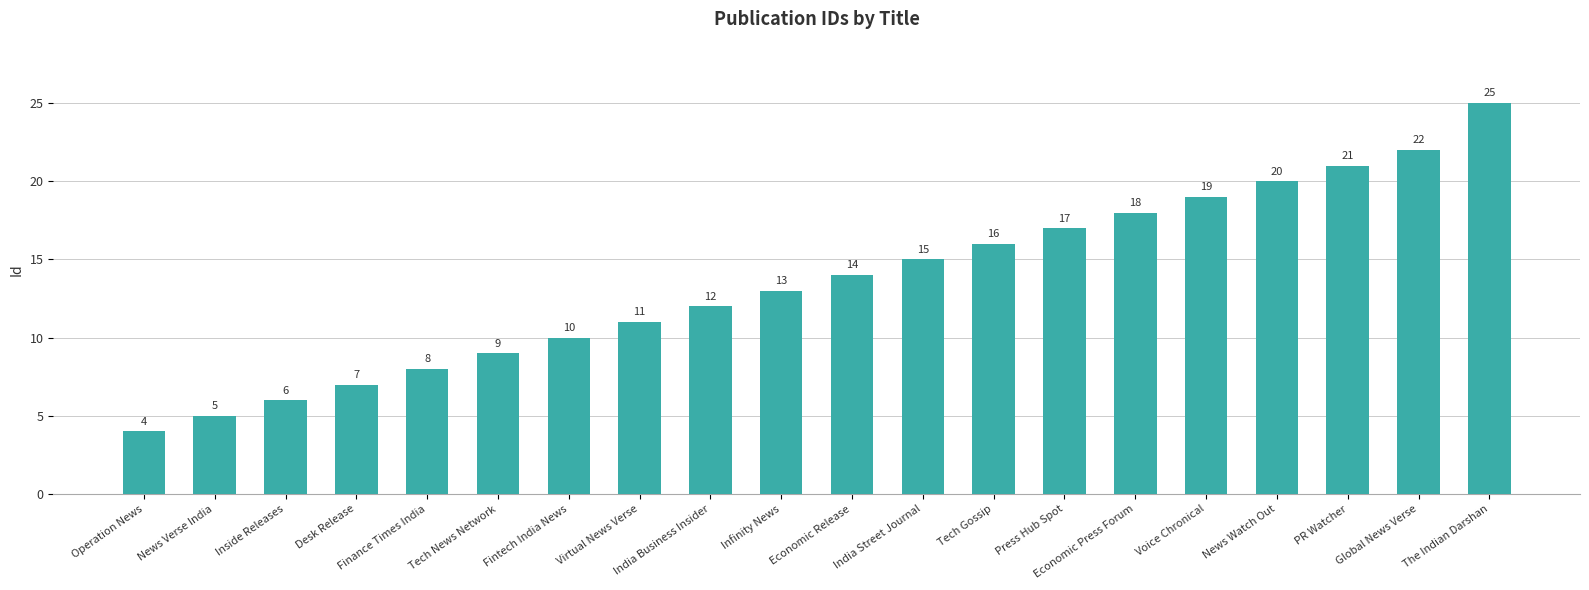

At which label is the value closest to 14?

Economic Release